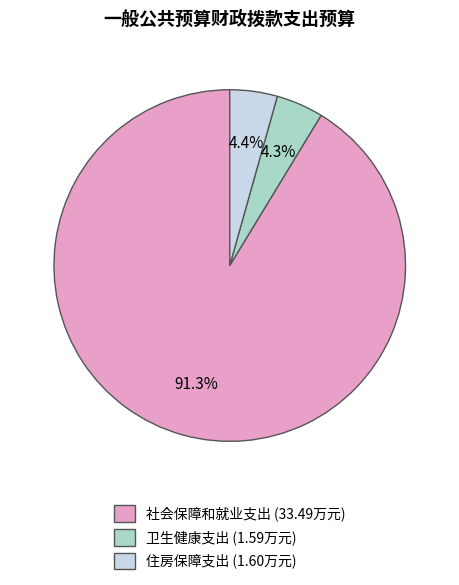

The 社会保障和就业支出 slice represents 85% of the pie. True or false?

False